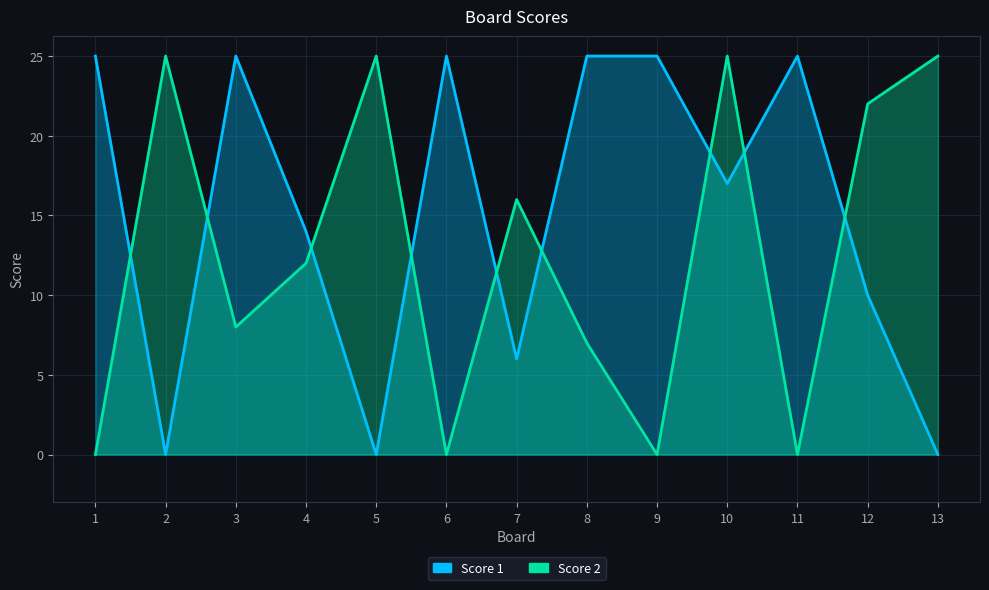

True or false: Score 1 has a value of 17 at 11.

False